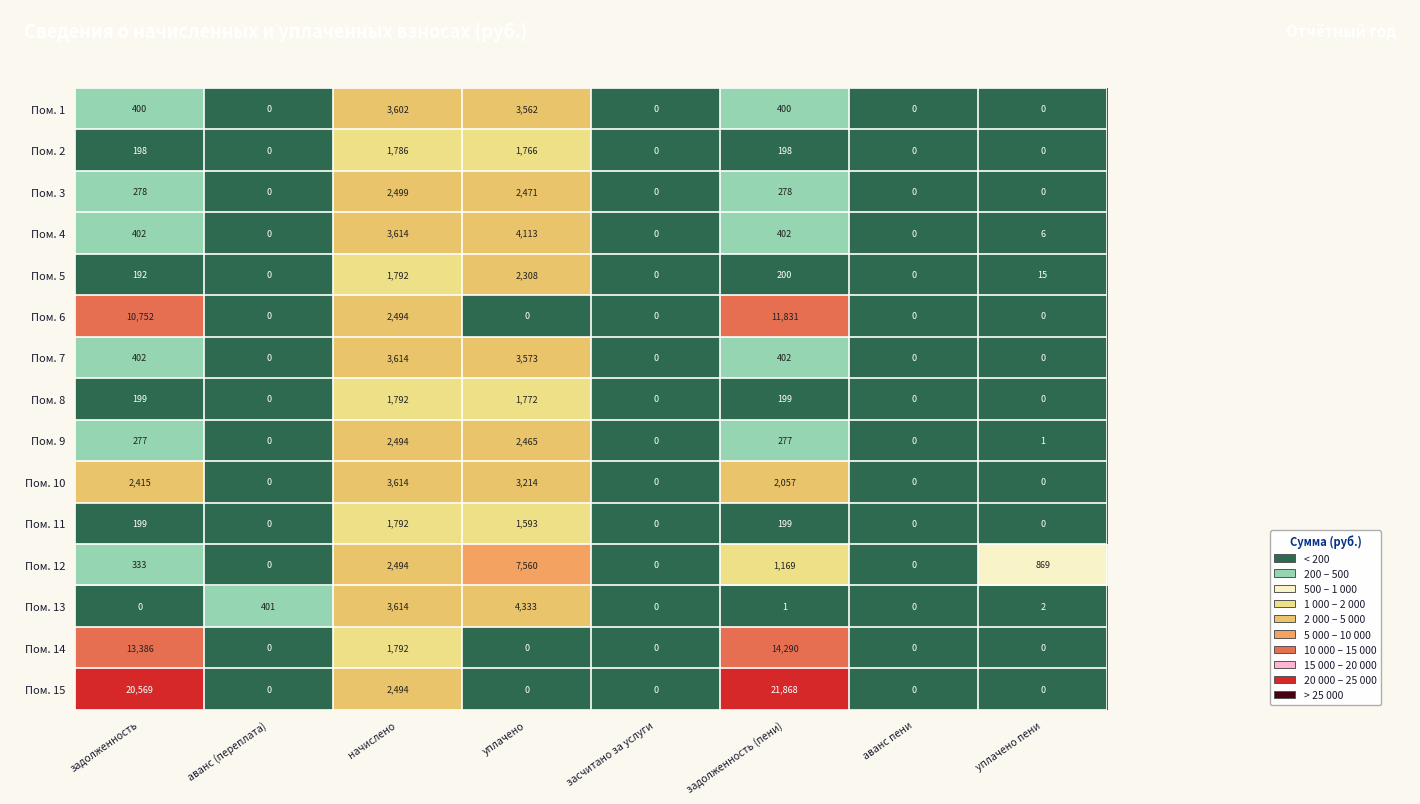

Read the Пом. 8 value at задолженность (пени), to the nearest 10.

200